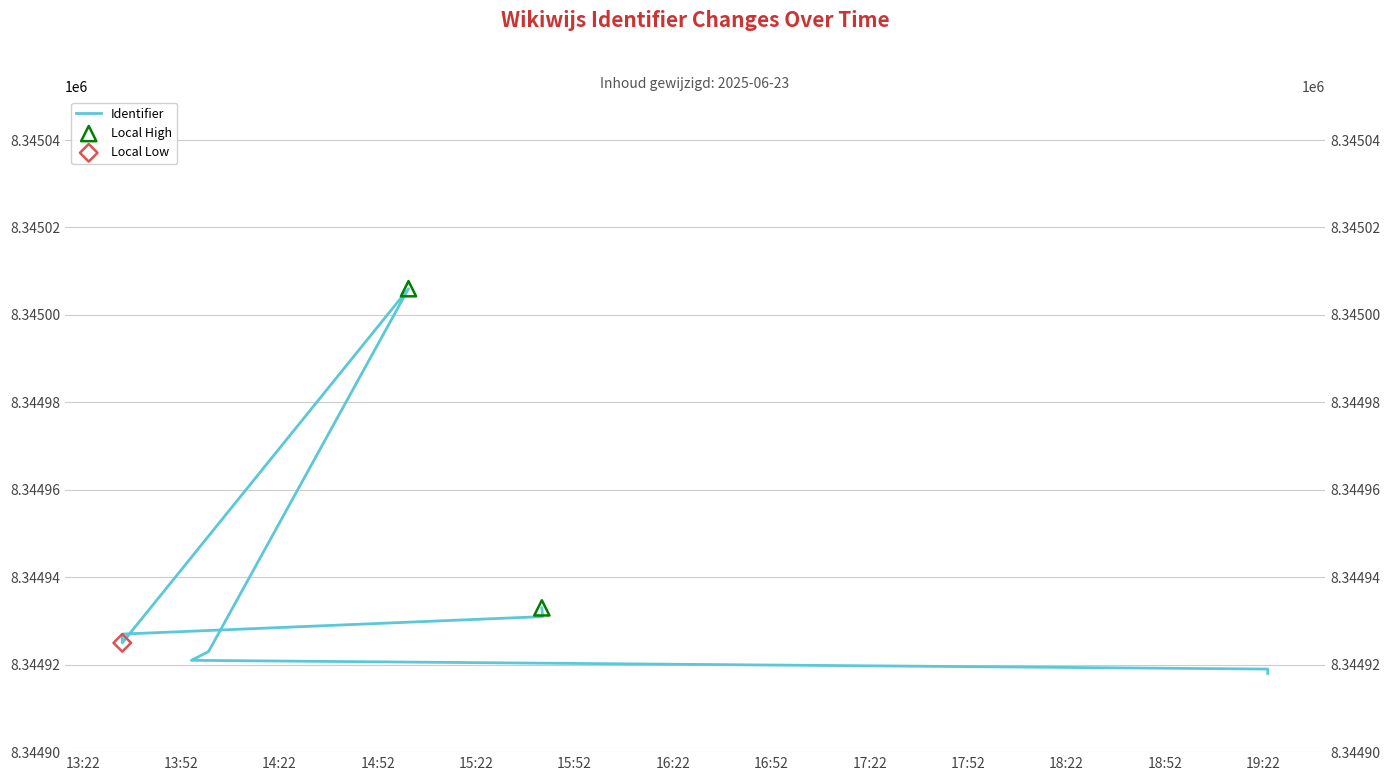

What is the change in value from 2025-06-23 19:23:21 to 2025-06-23 15:42:00?

+15